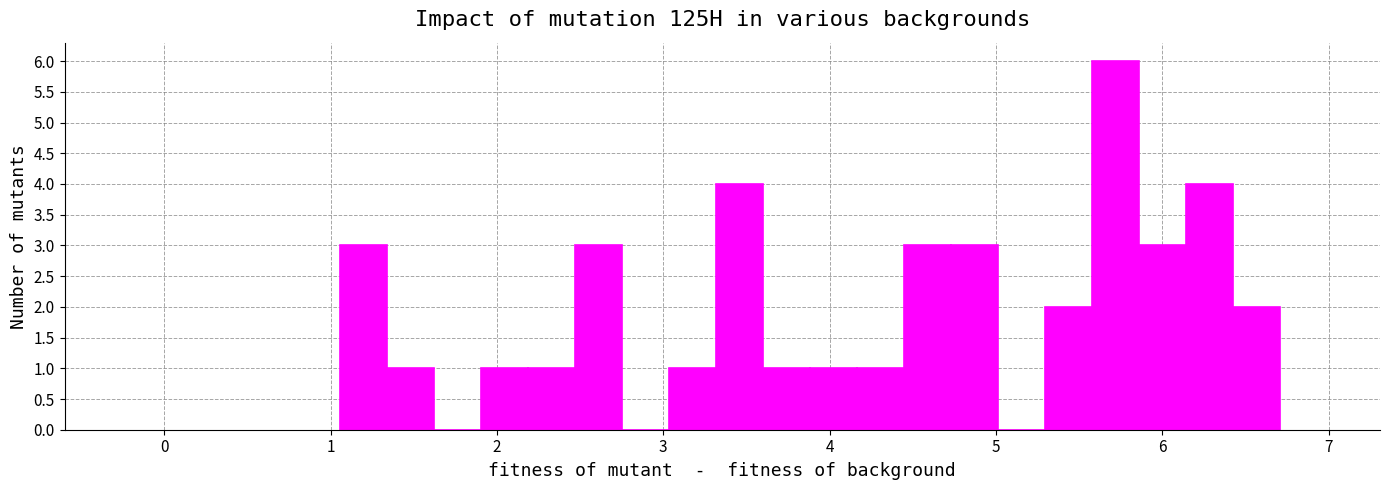

Read against the x-axis, roughly where is the centre of the tallest bar?

5.7